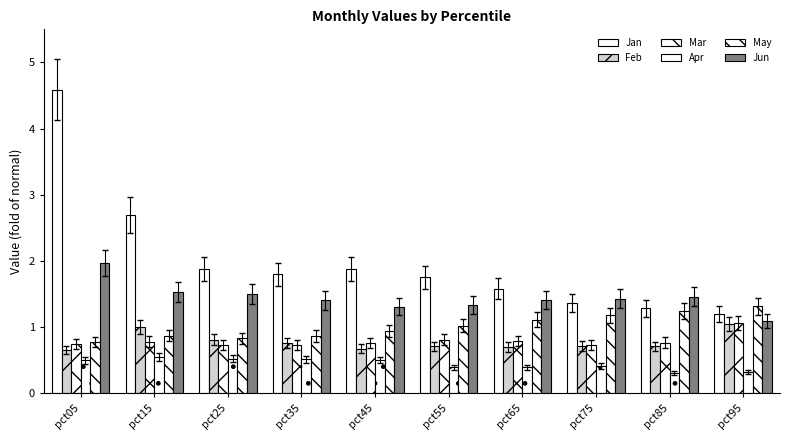

Count the number of data series in this chart.

6